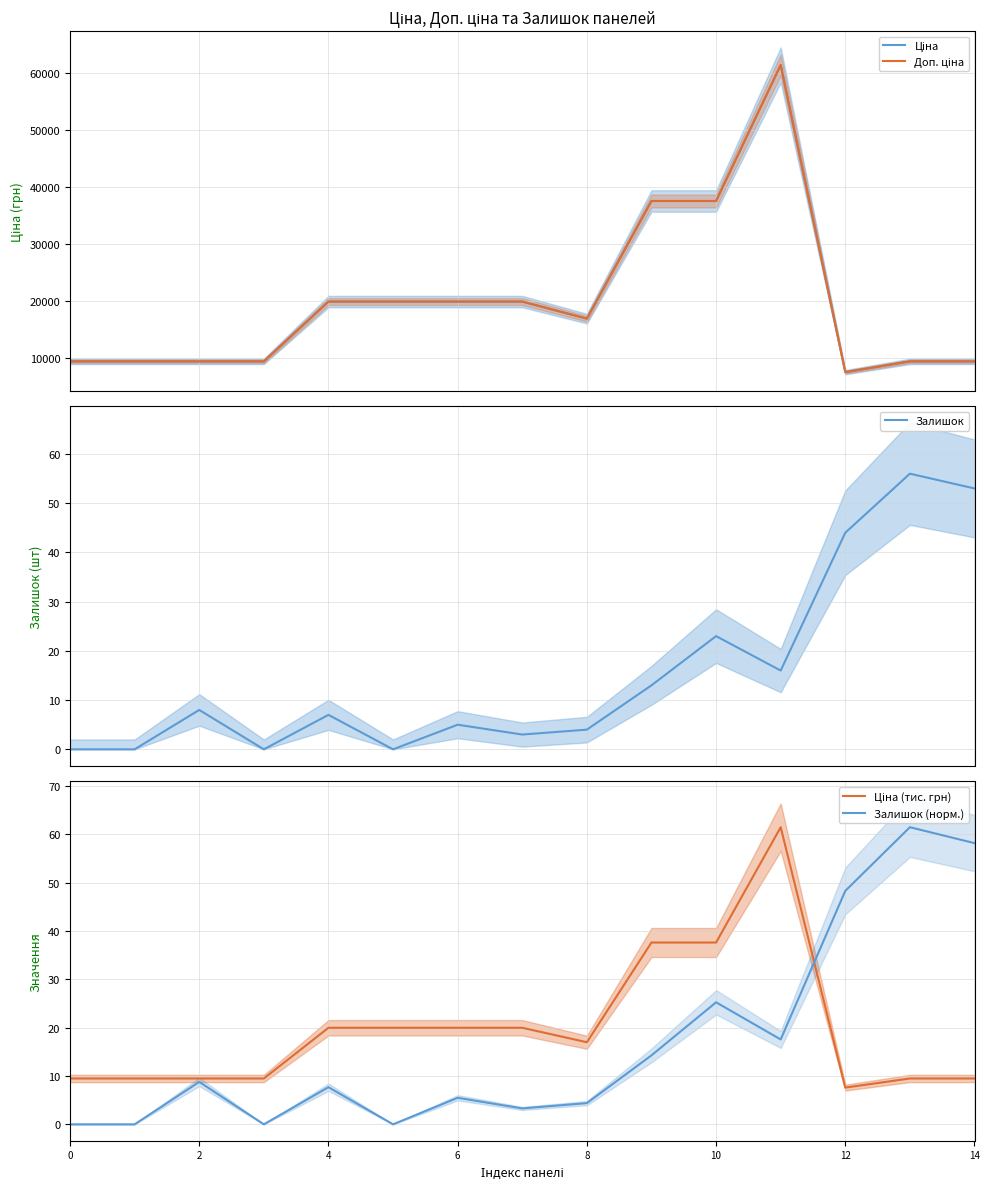

Where is Залишок (норм.) nearest to the value 30?

10